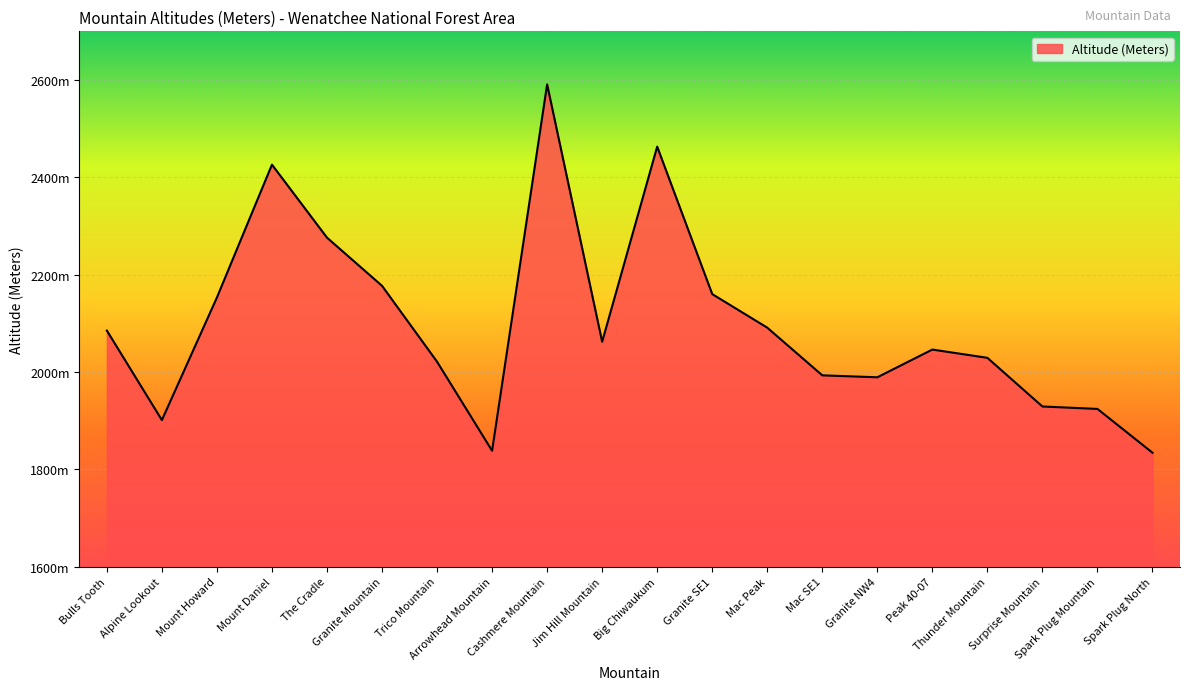

The chart shows a value of 2029 at Thunder Mountain. True or false?

True